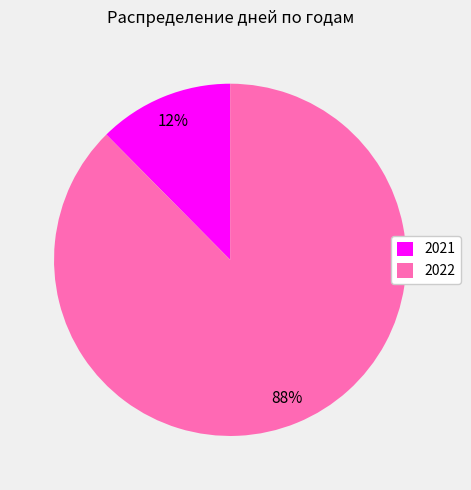

Rank the categories by value from highest to lowest.

2022, 2021